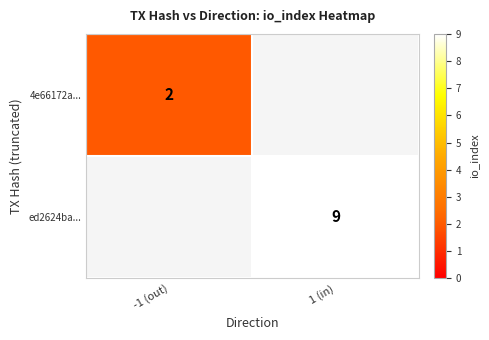

Is it true that 4e66172a... equals 3 at -1 (out)?

False